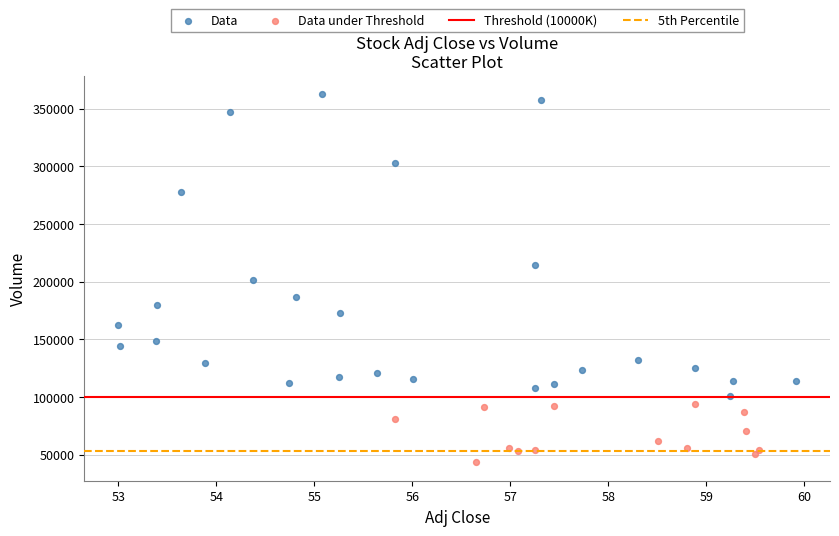

Which series contains the highest Y value?

Data